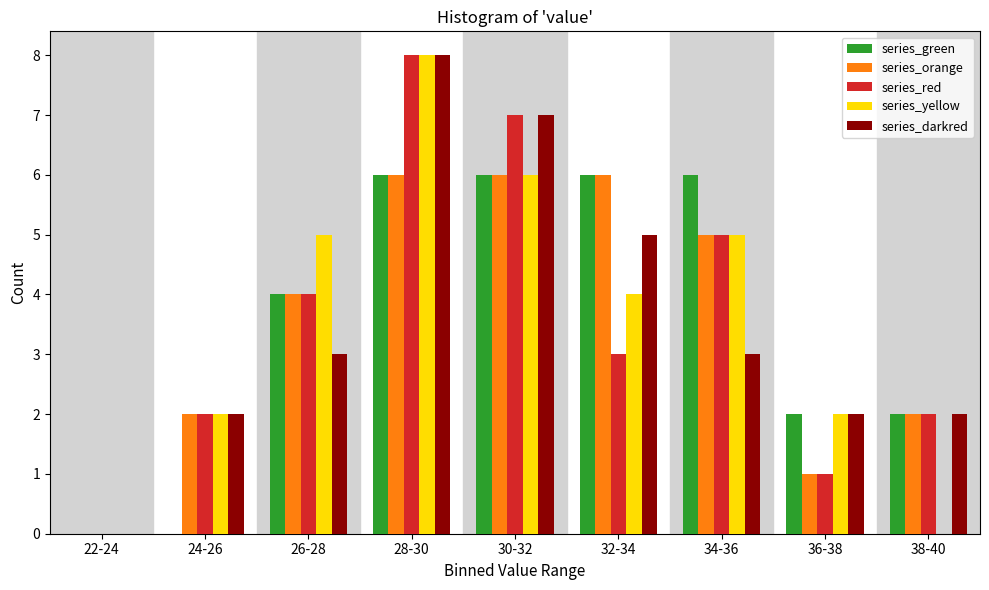

What is the total value across all series at 28-30?

36